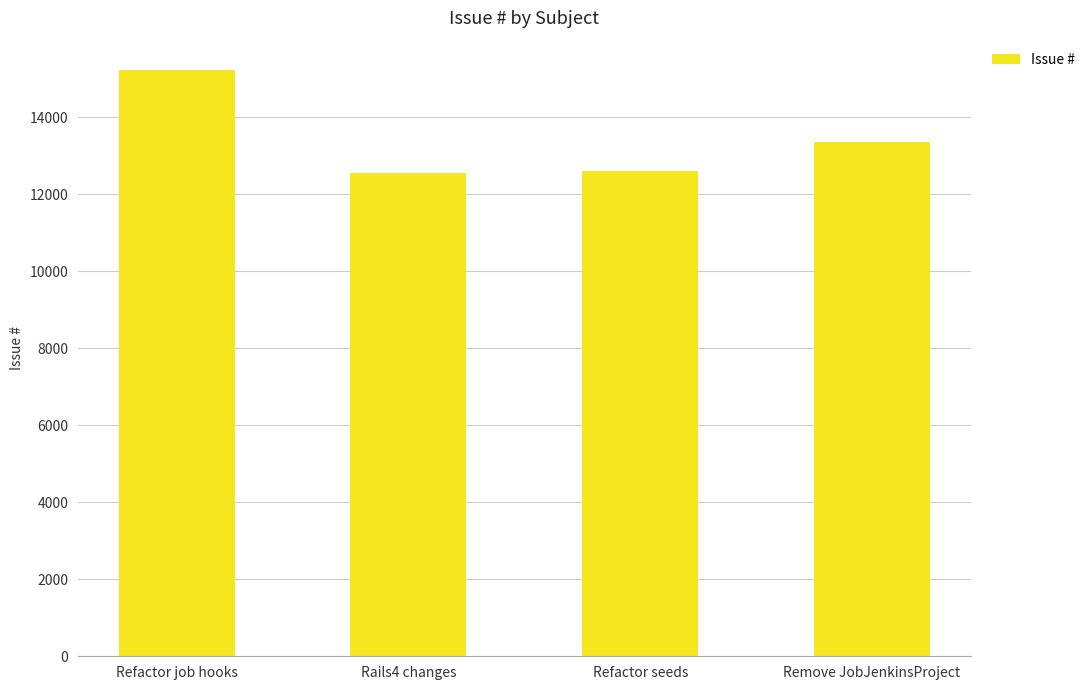

What is the average value?

13435